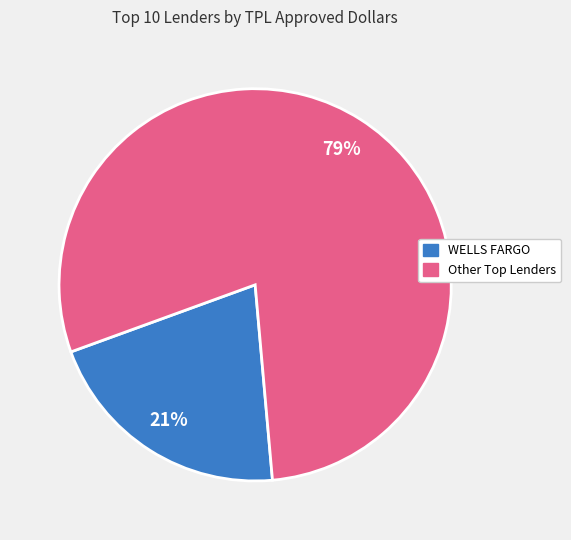

Is there any slice that represents more than half of the pie?

Yes